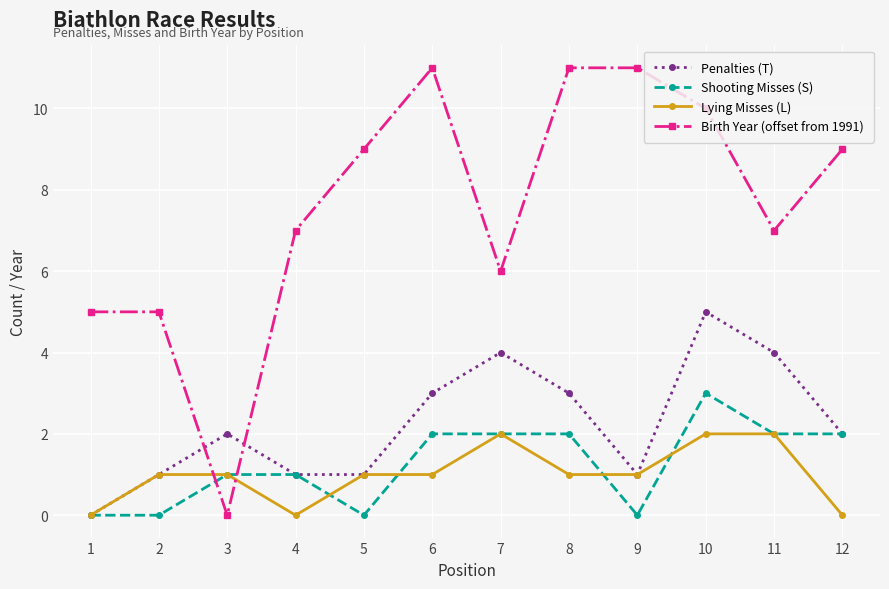

Rank the series by their maximum value, from lowest to highest.

Lying Misses (L), Shooting Misses (S), Penalties (T), Birth Year (offset from 1991)